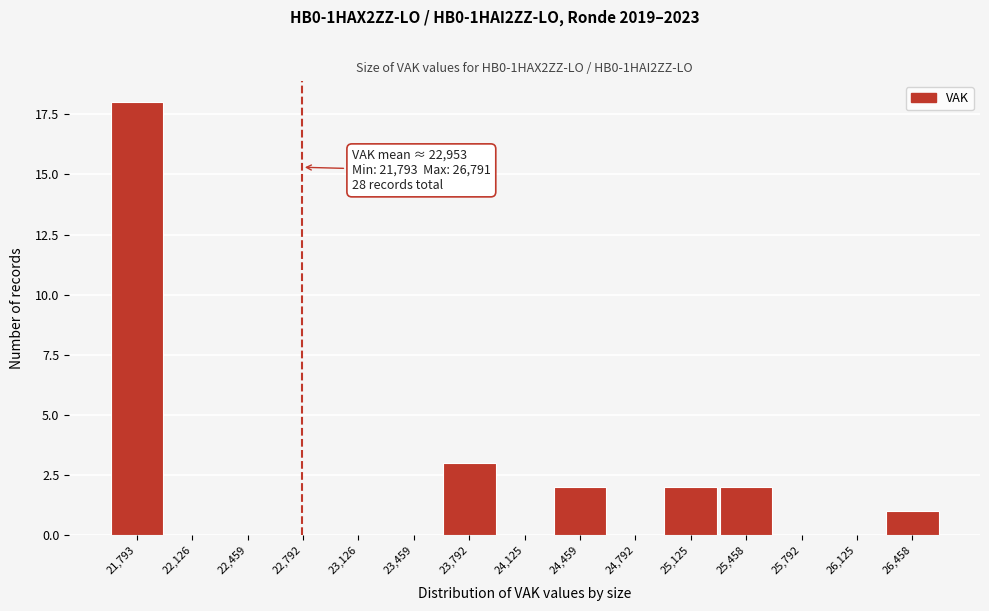

Reading left to right, list all the values displayed in this chart.

21,793=18	22,126=0	22,459=0	22,792=0	23,126=0	23,459=0	23,792=3	24,125=0	24,459=2	24,792=0	25,125=2	25,458=2	25,792=0	26,125=0	26,458=1